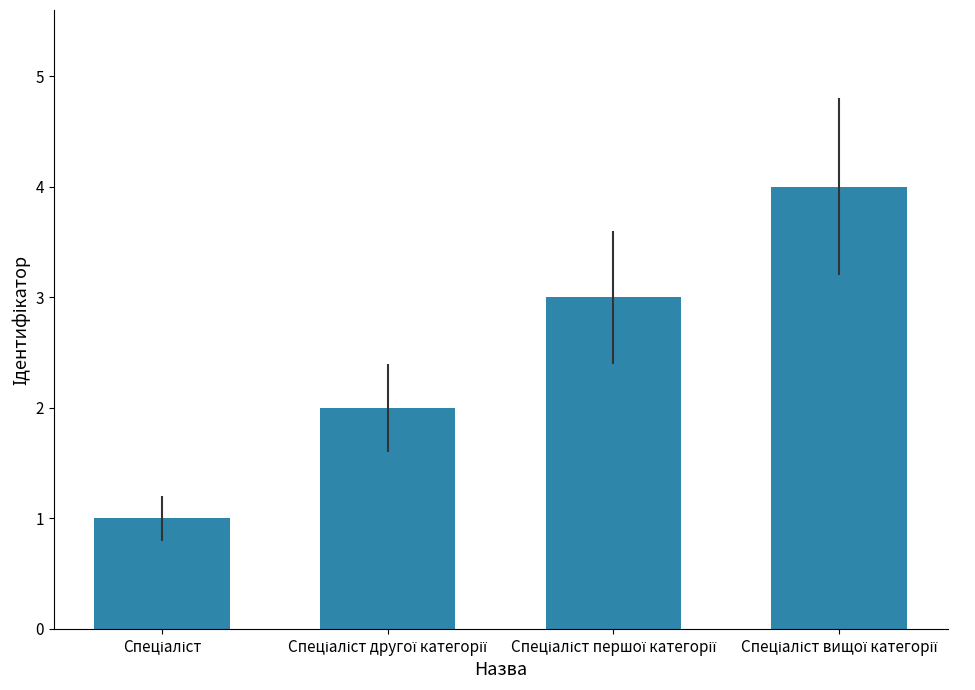

What is the difference between the maximum and minimum values?

3